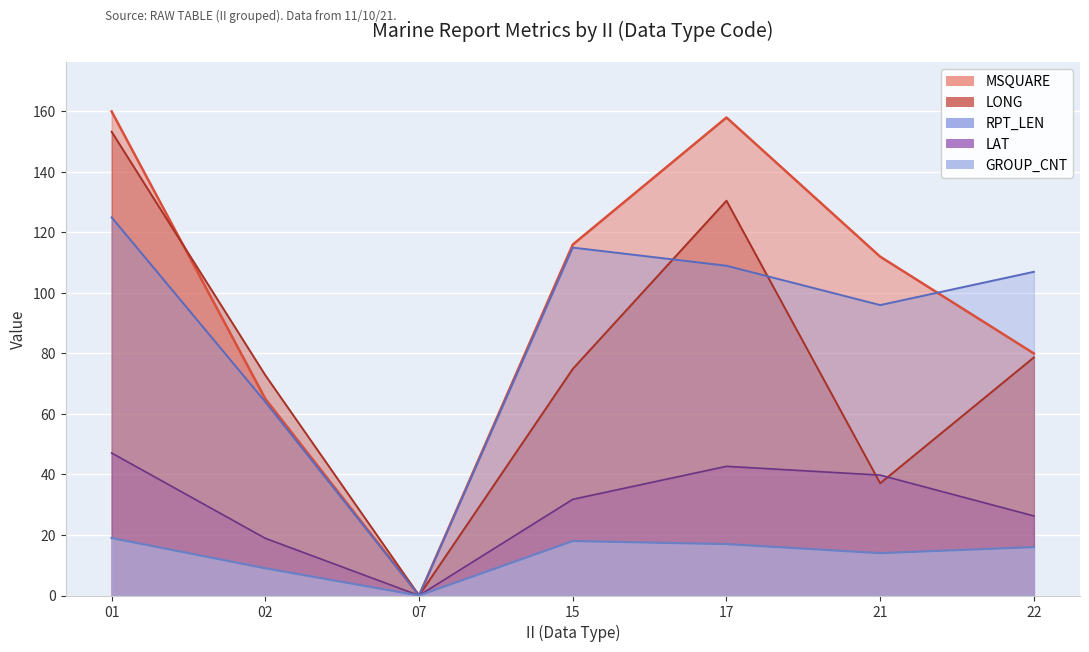

How many lines are shown in the chart?

5